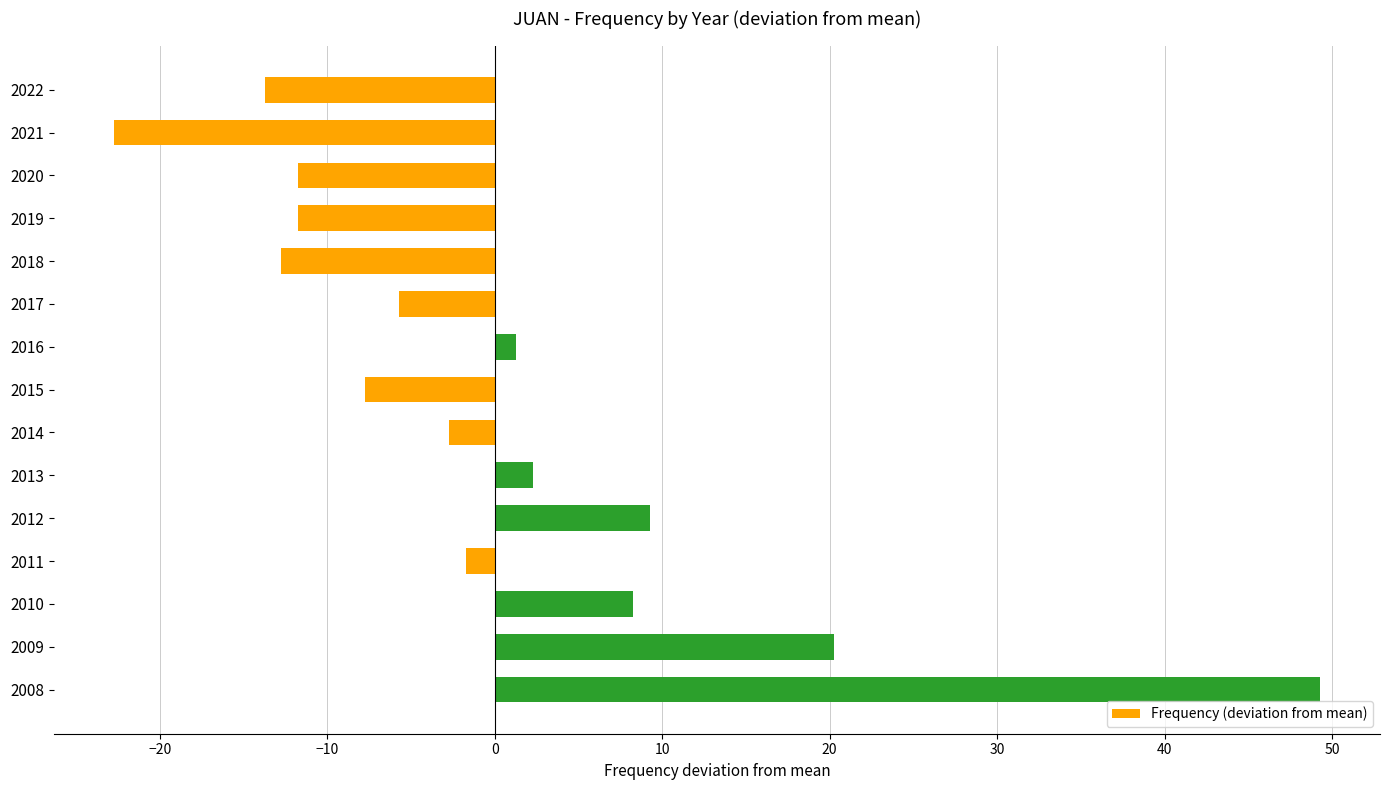

Which has a higher value, 2011 or 2012?

2012